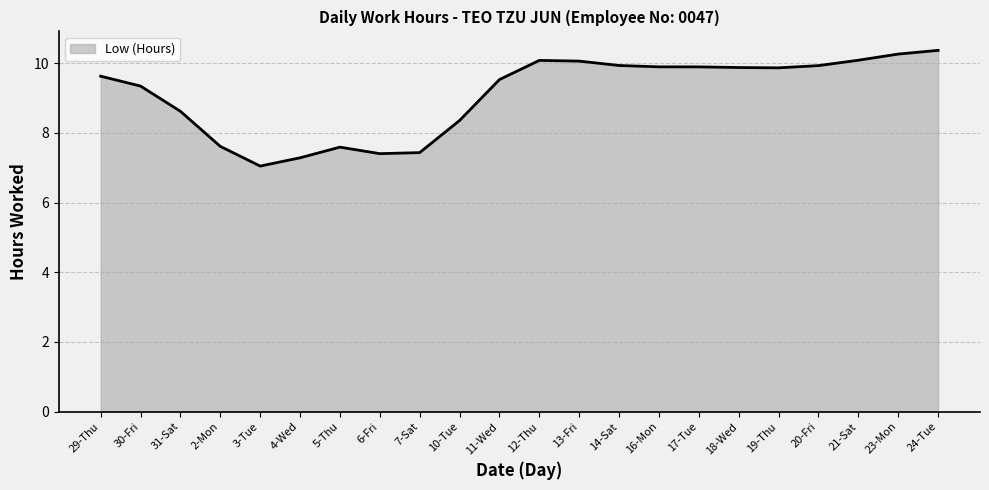

True or false: the data shows 9.9 at 18-Wed.

True